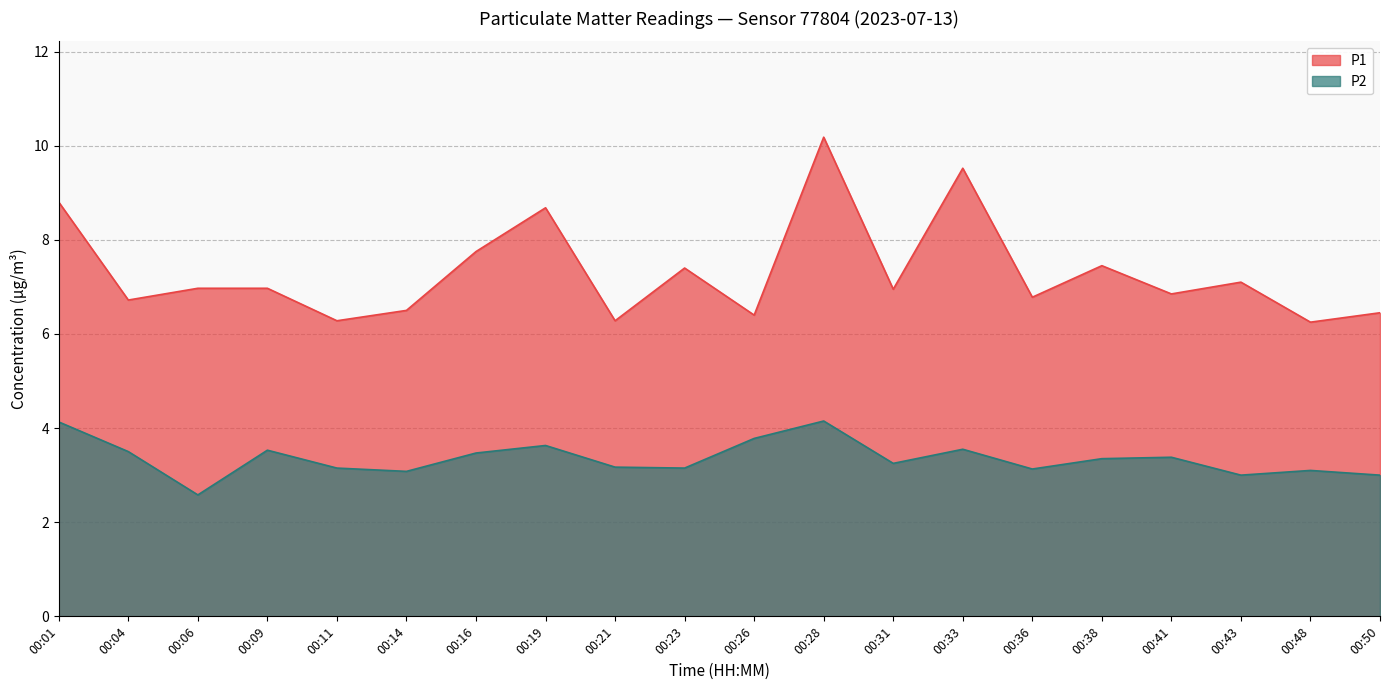

Is the value of P1 at 00:23 greater than the value of P2 at 00:04?

Yes